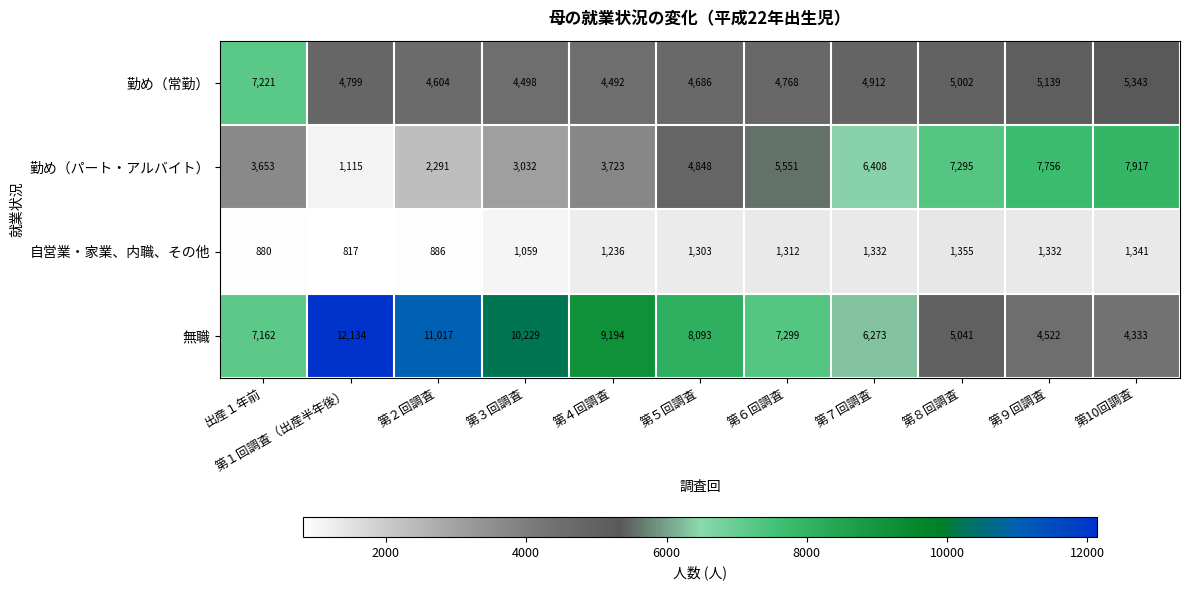

The 勤め（パート・アルバイト） series shows 4879 at 出産１年前. True or false?

False